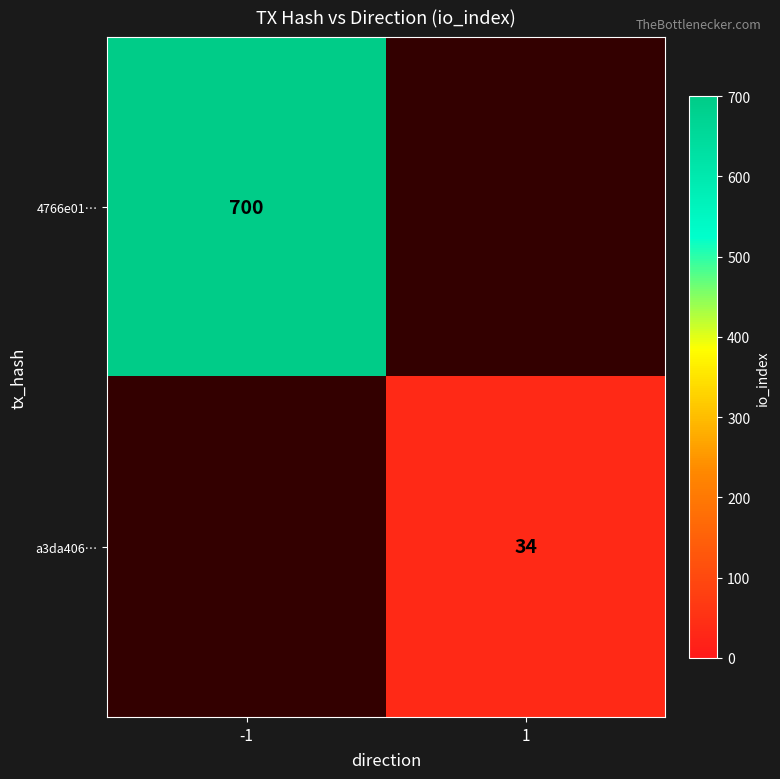

Which has a higher value, 1 or -1?

-1